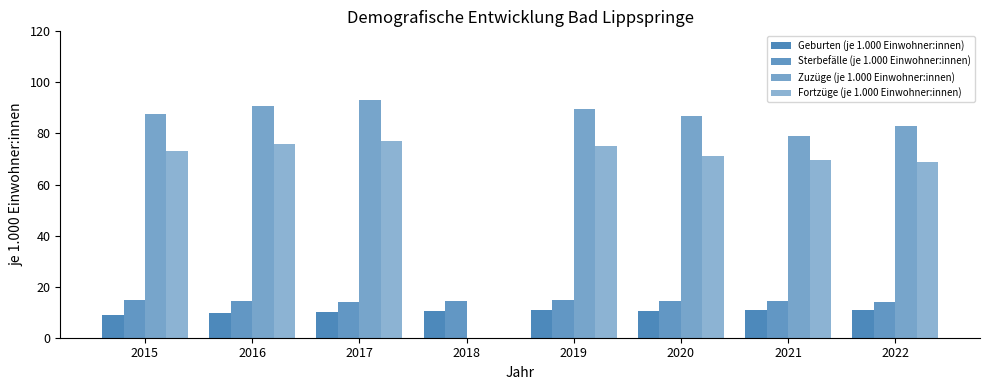

How many bars are there in total?

32